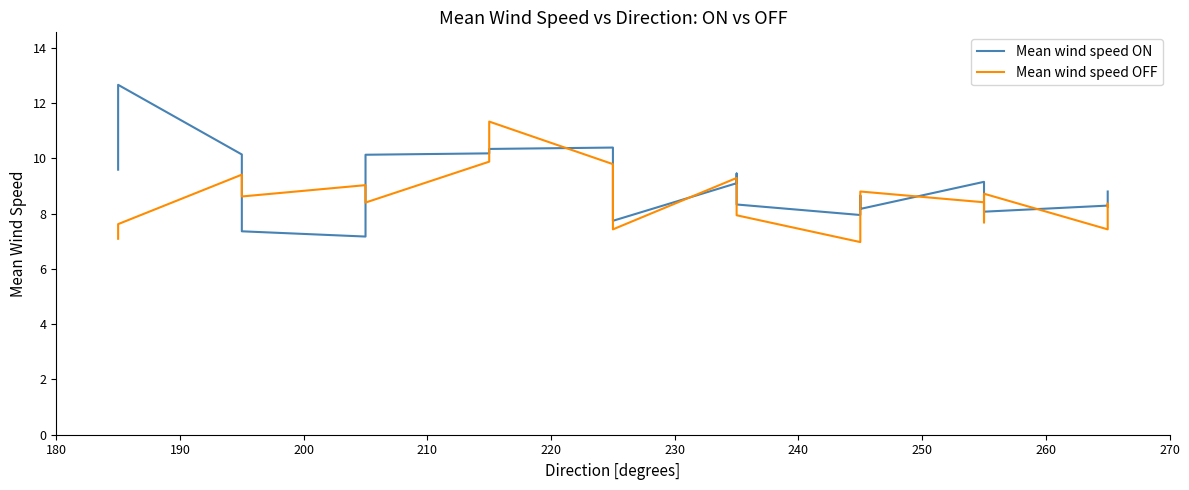

Rank the series by their maximum value, from lowest to highest.

Mean wind speed OFF, Mean wind speed ON